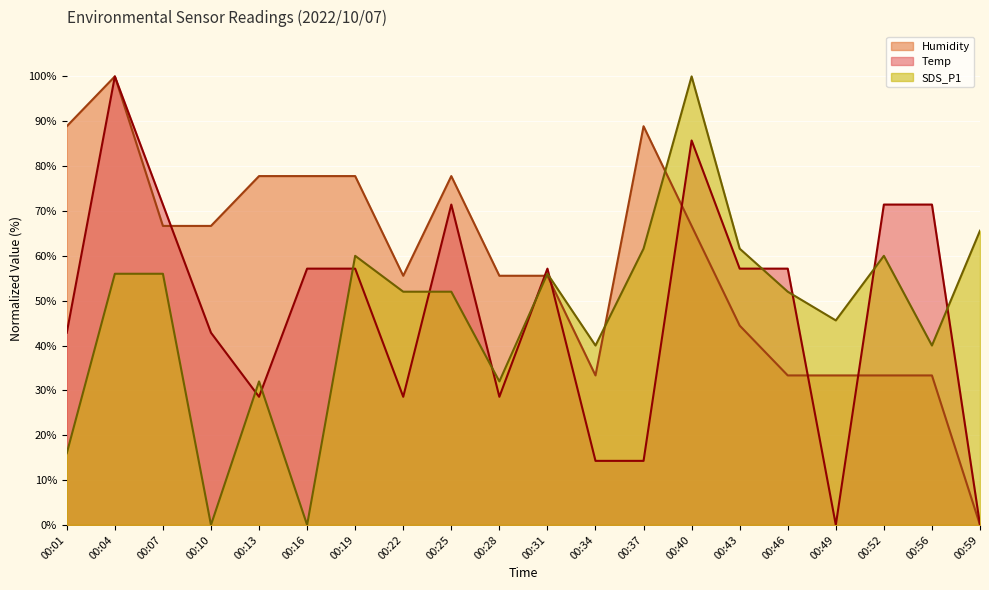

At which label does Humidity reach its peak?

00:04